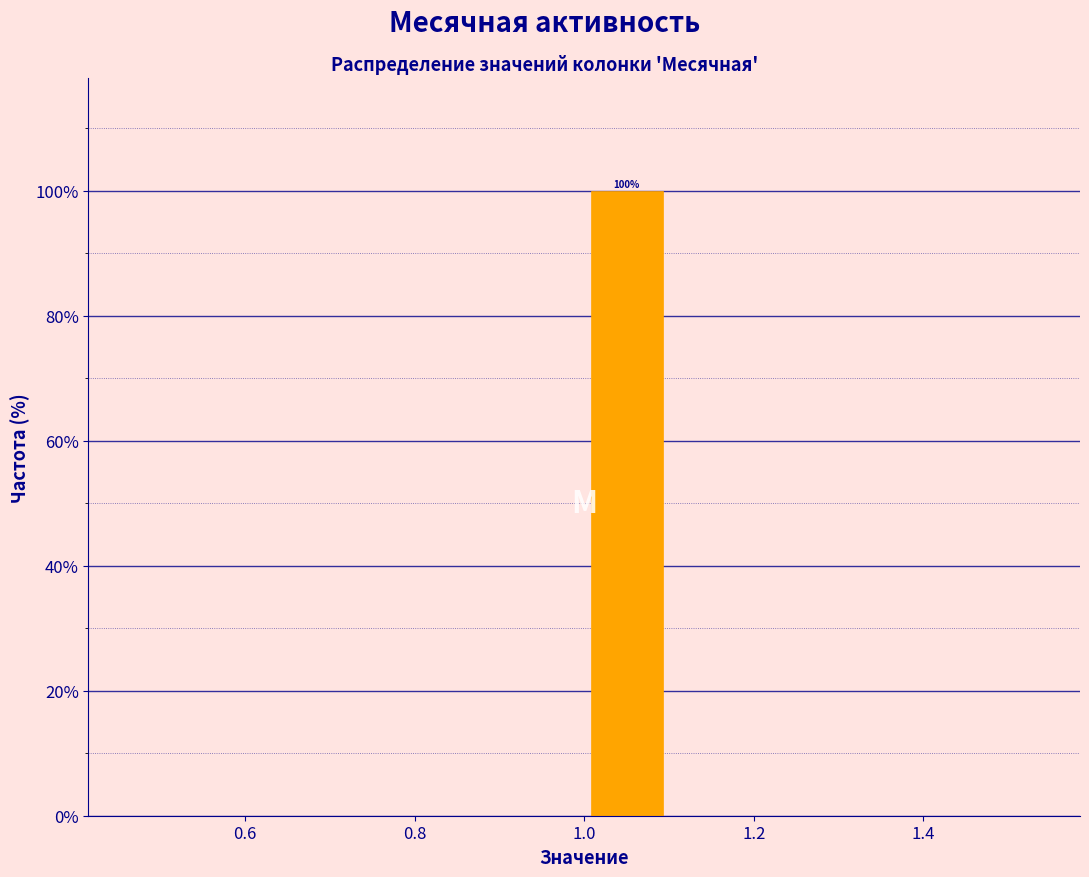

Over which range of the x-axis is the bar tallest?

1.0 to 1.1